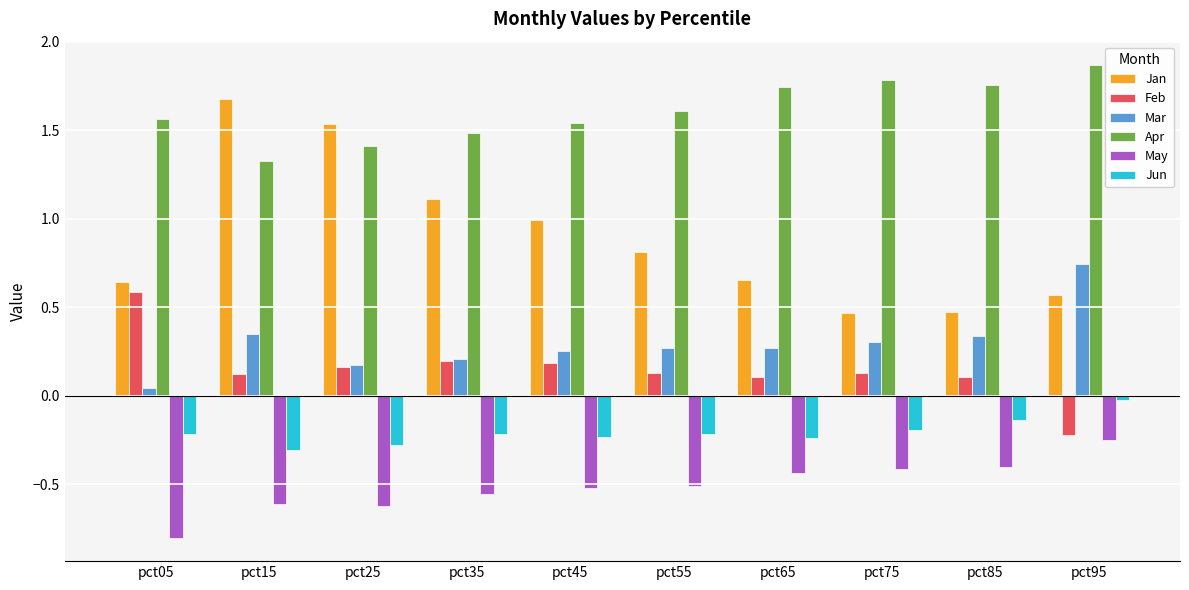

True or false: Mar has a value of 0.1 at pct55.

False